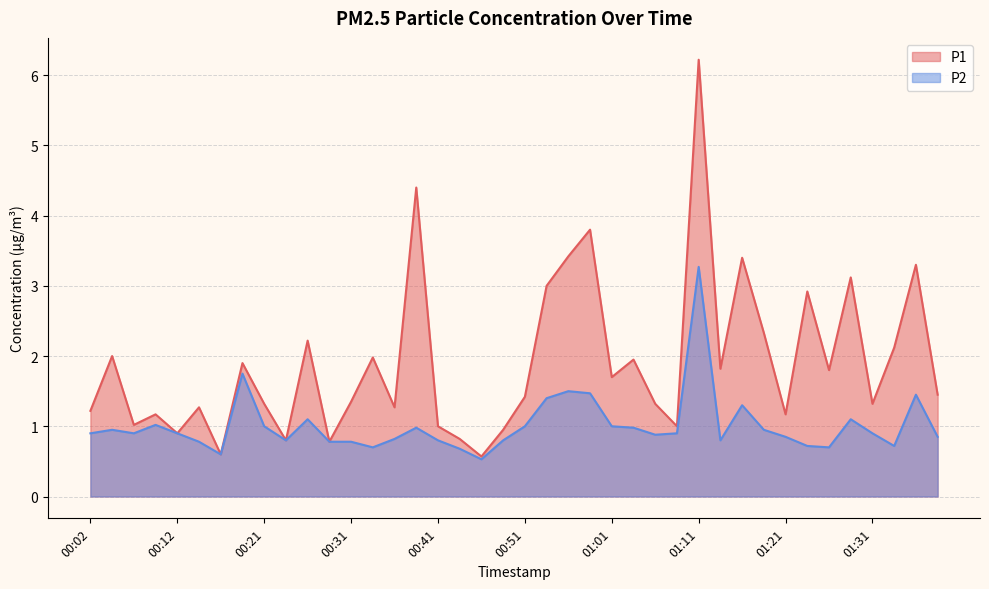

How many data points in P1 are above 1?

31